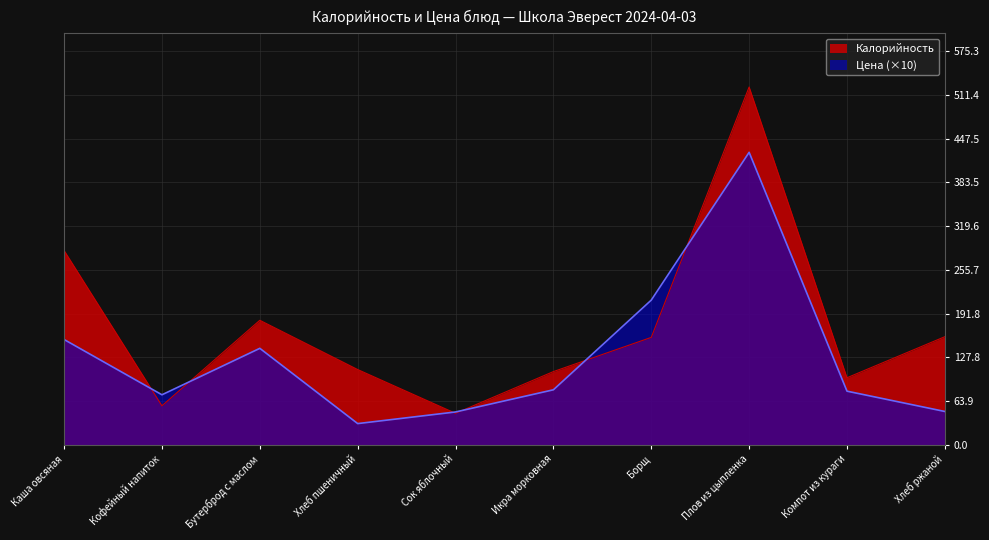

After their last crossing, which series has the higher values: Калорийность or Цена?

Калорийность